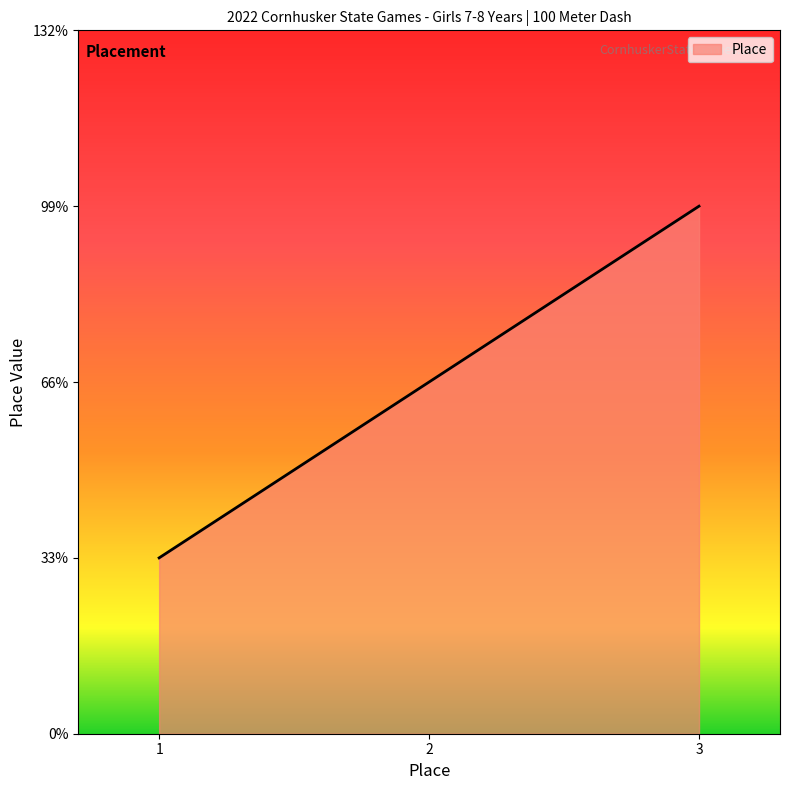

Between 1 and 2, which is larger?

2